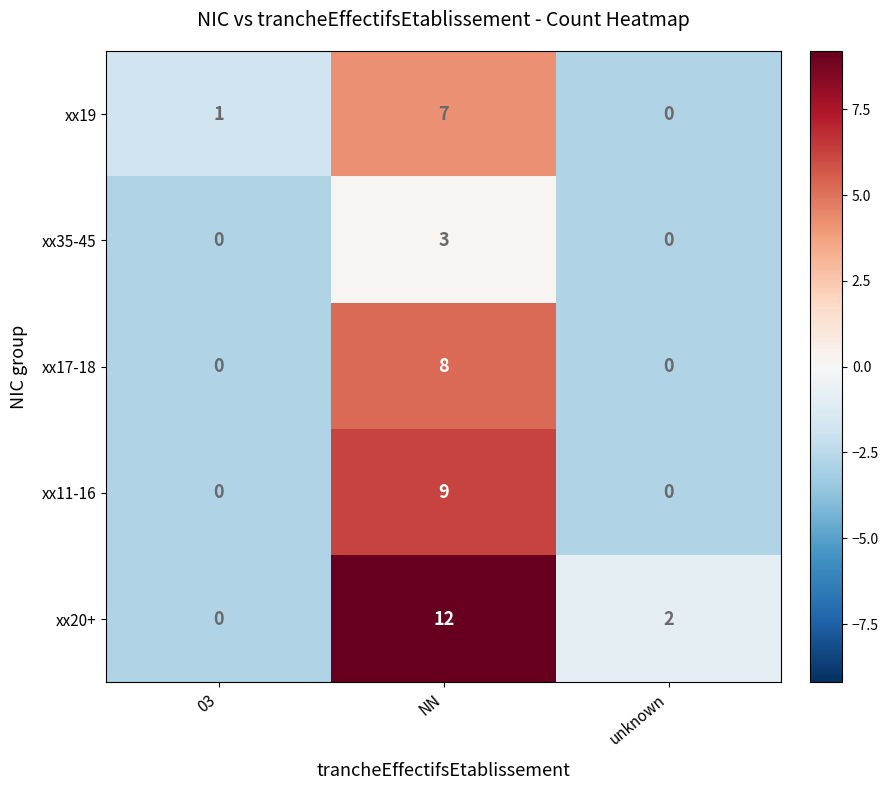

What is the difference between the maximum and minimum values in the xx19 series?

7